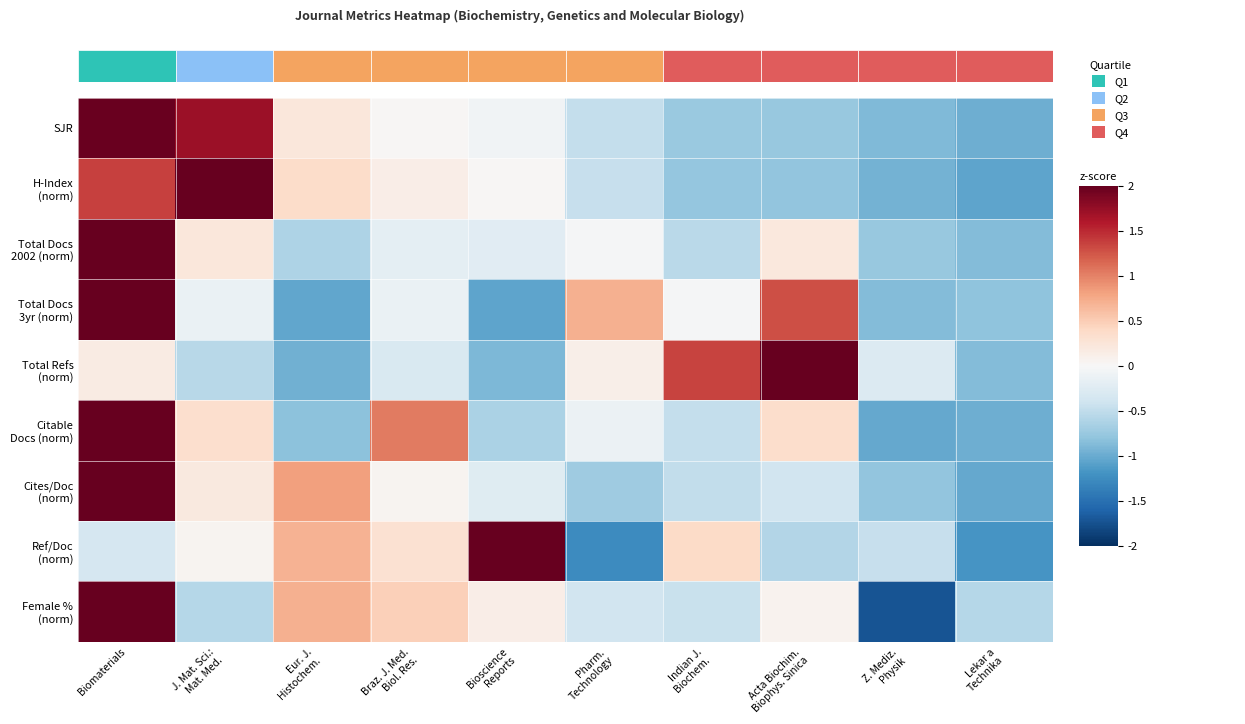

What is the greatest value displayed?

2.8